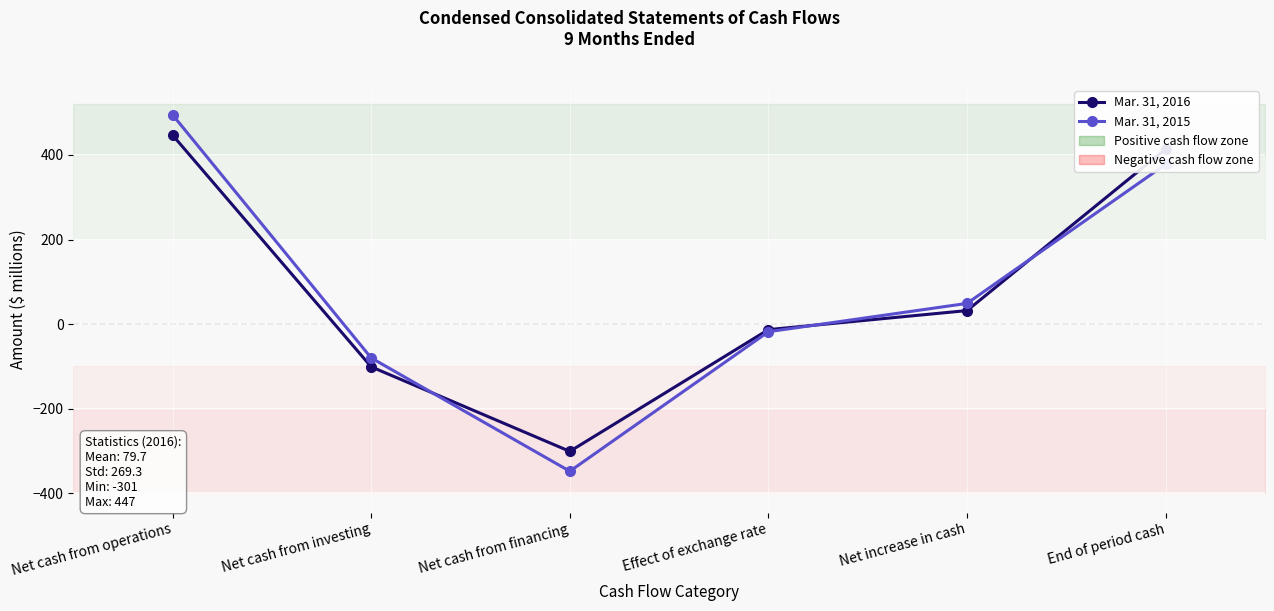

What is the average value of the Mar. 31, 2016 series?

80